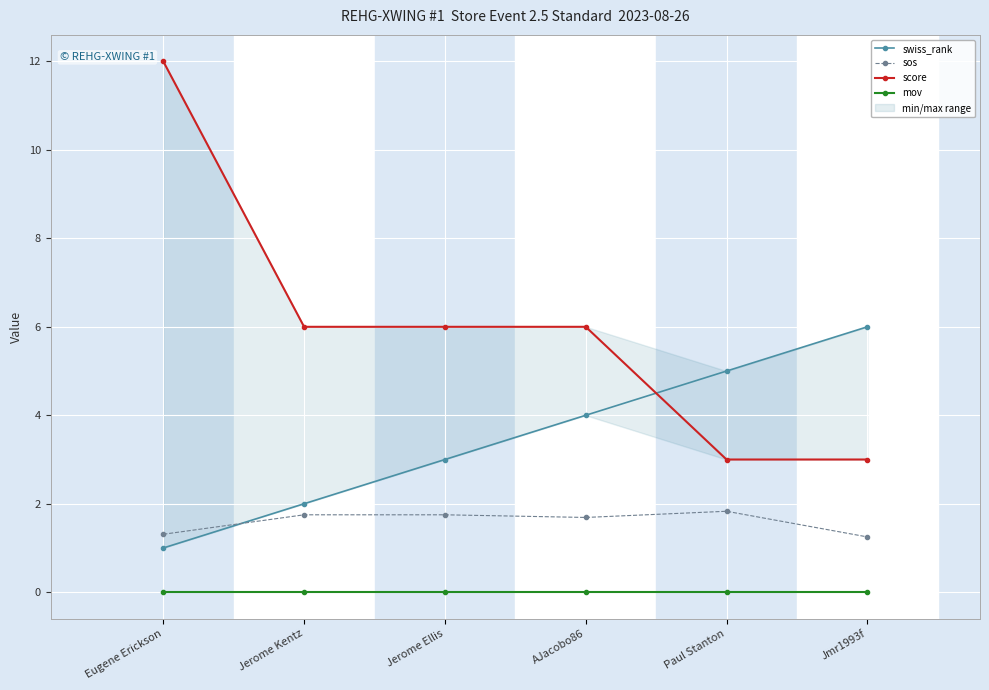

True or false: swiss_rank and mov intersect in this chart.

False